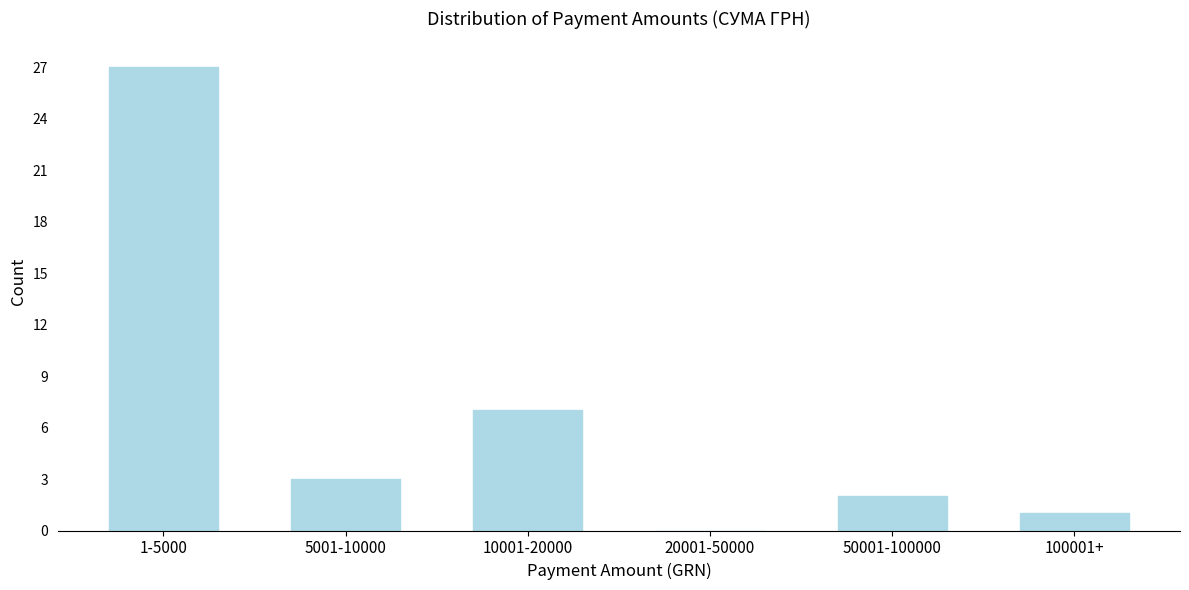

Reading left to right, transcribe all the data shown in this chart.

1-5000=27	5001-10000=3	10001-20000=7	20001-50000=0	50001-100000=2	100001+=1